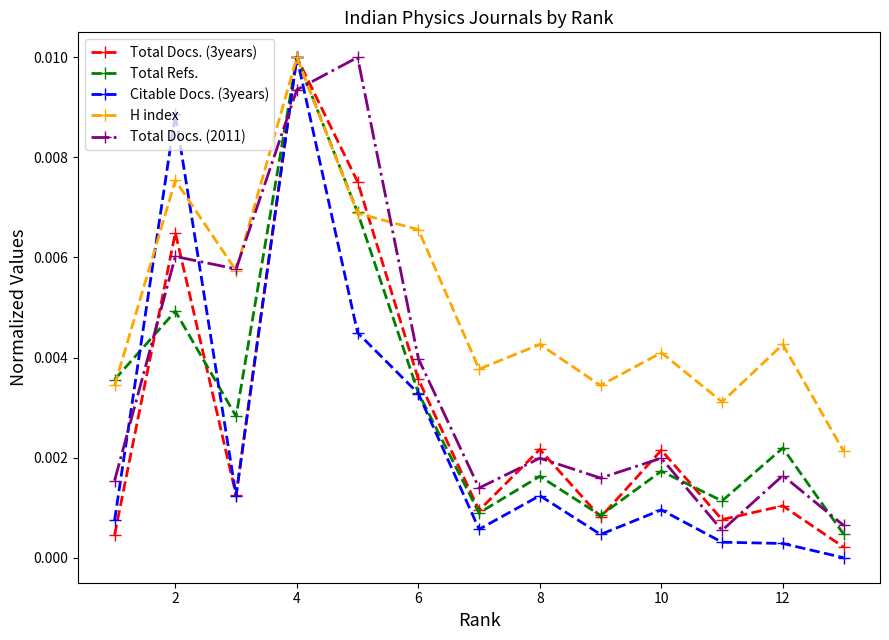

True or false: Citable Docs. (3years) and Total Refs. intersect in this chart.

True